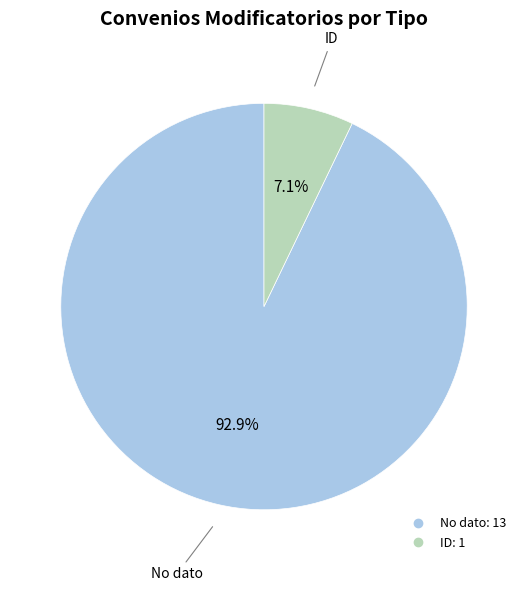

To the nearest percent, what percentage of the pie is No dato?

93%